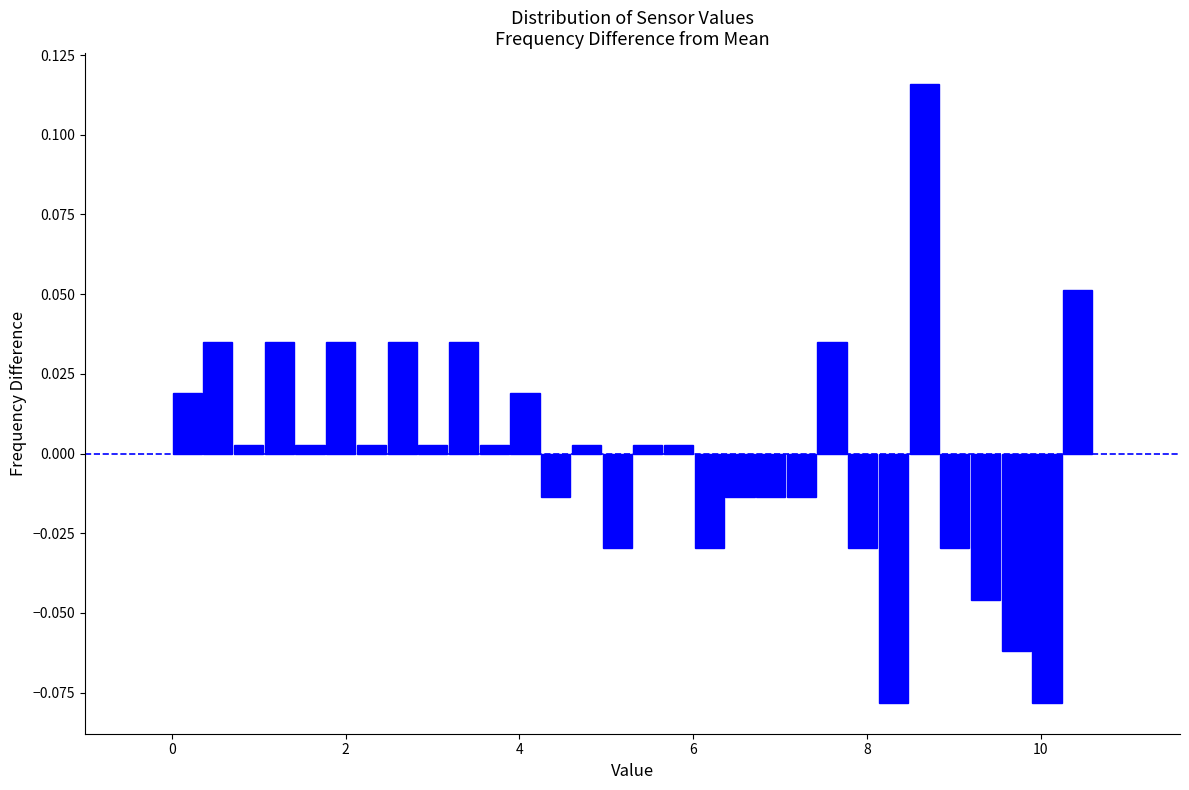

Read against the x-axis, roughly where is the centre of the tallest bar?

8.6